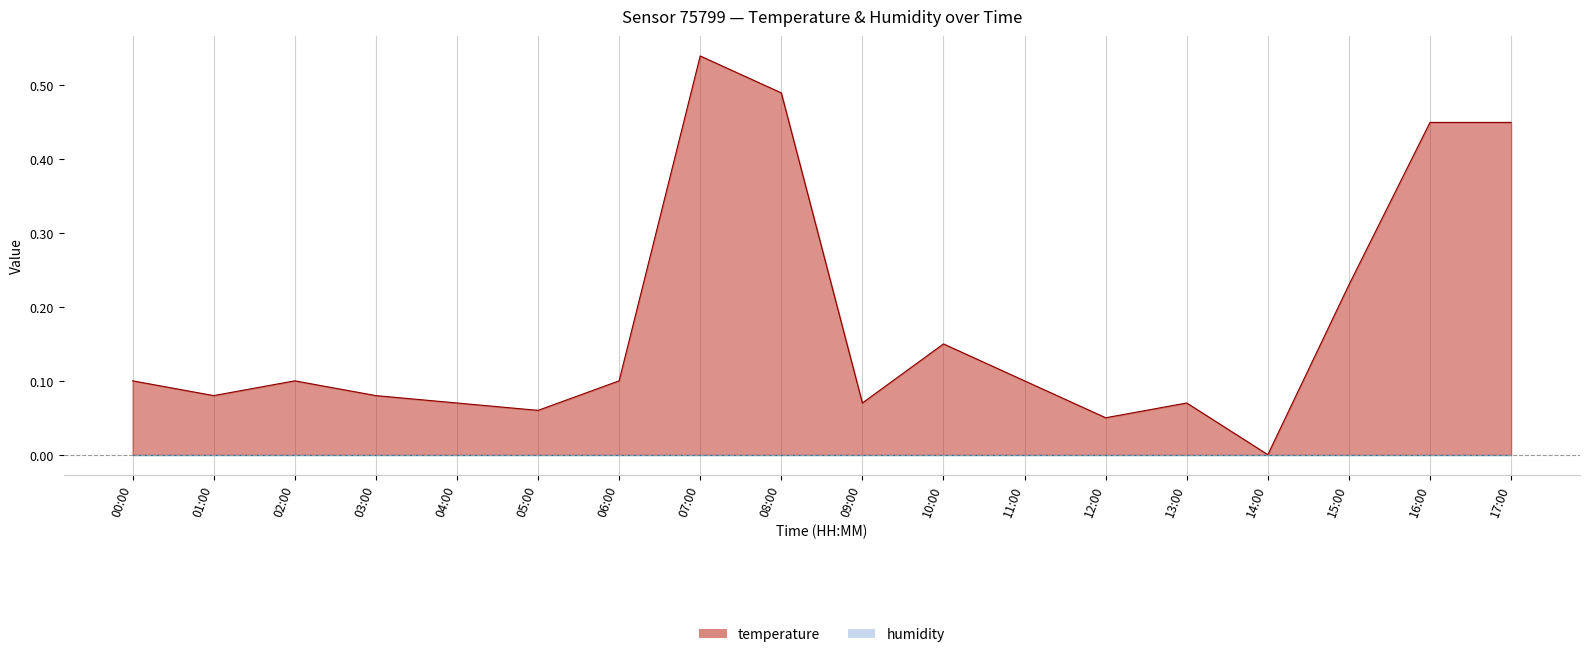

Rank the categories by value from lowest to highest.

14:00, 12:00, 05:00, 04:00, 09:00, 13:00, 01:00, 03:00, 00:00, 02:00, 06:00, 11:00, 10:00, 15:00, 16:00, 17:00, 08:00, 07:00